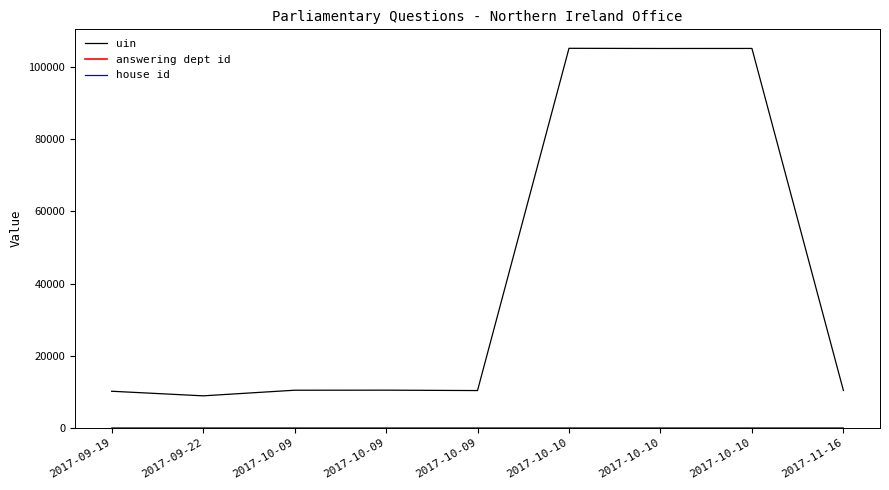

What is the average value of the uin series?

41806